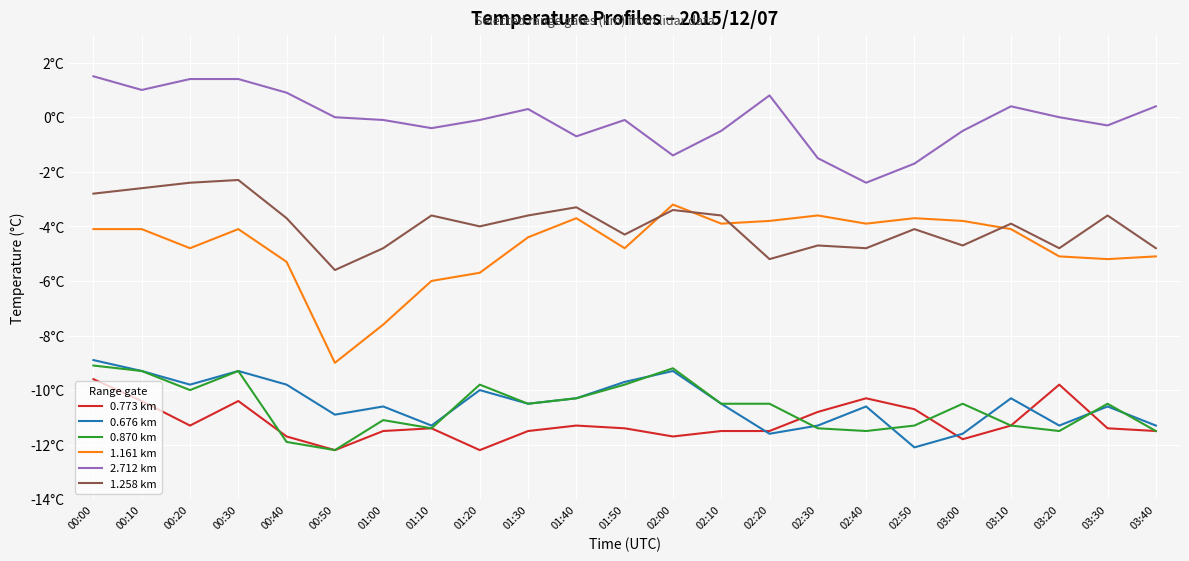

Reading right to left, extract all data points from this chart.

0.773 km: 03:40=-11.5	03:30=-11.4	03:20=-9.8	03:10=-11.3	03:00=-11.8	02:50=-10.7	02:40=-10.3	02:30=-10.8	02:20=-11.5	02:10=-11.5	02:00=-11.7	01:50=-11.4	01:40=-11.3	01:30=-11.5	01:20=-12.2	01:10=-11.4	01:00=-11.5	00:50=-12.2	00:40=-11.7	00:30=-10.4	00:20=-11.3	00:10=-10.4	00:00=-9.6
0.676 km: 03:40=-11.3	03:30=-10.6	03:20=-11.3	03:10=-10.3	03:00=-11.6	02:50=-12.1	02:40=-10.6	02:30=-11.3	02:20=-11.6	02:10=-10.5	02:00=-9.3	01:50=-9.7	01:40=-10.3	01:30=-10.5	01:20=-10.0	01:10=-11.3	01:00=-10.6	00:50=-10.9	00:40=-9.8	00:30=-9.3	00:20=-9.8	00:10=-9.3	00:00=-8.9
0.870 km: 03:40=-11.5	03:30=-10.5	03:20=-11.5	03:10=-11.3	03:00=-10.5	02:50=-11.3	02:40=-11.5	02:30=-11.4	02:20=-10.5	02:10=-10.5	02:00=-9.2	01:50=-9.8	01:40=-10.3	01:30=-10.5	01:20=-9.8	01:10=-11.4	01:00=-11.1	00:50=-12.2	00:40=-11.9	00:30=-9.3	00:20=-10.0	00:10=-9.3	00:00=-9.1
1.161 km: 03:40=-5.1	03:30=-5.2	03:20=-5.1	03:10=-4.1	03:00=-3.8	02:50=-3.7	02:40=-3.9	02:30=-3.6	02:20=-3.8	02:10=-3.9	02:00=-3.2	01:50=-4.8	01:40=-3.7	01:30=-4.4	01:20=-5.7	01:10=-6.0	01:00=-7.6	00:50=-9.0	00:40=-5.3	00:30=-4.1	00:20=-4.8	00:10=-4.1	00:00=-4.1
2.712 km: 03:40=0.4	03:30=-0.3	03:20=0.0	03:10=0.4	03:00=-0.5	02:50=-1.7	02:40=-2.4	02:30=-1.5	02:20=0.8	02:10=-0.5	02:00=-1.4	01:50=-0.1	01:40=-0.7	01:30=0.3	01:20=-0.1	01:10=-0.4	01:00=-0.1	00:50=0.0	00:40=0.9	00:30=1.4	00:20=1.4	00:10=1.0	00:00=1.5
1.258 km: 03:40=-4.8	03:30=-3.6	03:20=-4.8	03:10=-3.9	03:00=-4.7	02:50=-4.1	02:40=-4.8	02:30=-4.7	02:20=-5.2	02:10=-3.6	02:00=-3.4	01:50=-4.3	01:40=-3.3	01:30=-3.6	01:20=-4.0	01:10=-3.6	01:00=-4.8	00:50=-5.6	00:40=-3.7	00:30=-2.3	00:20=-2.4	00:10=-2.6	00:00=-2.8